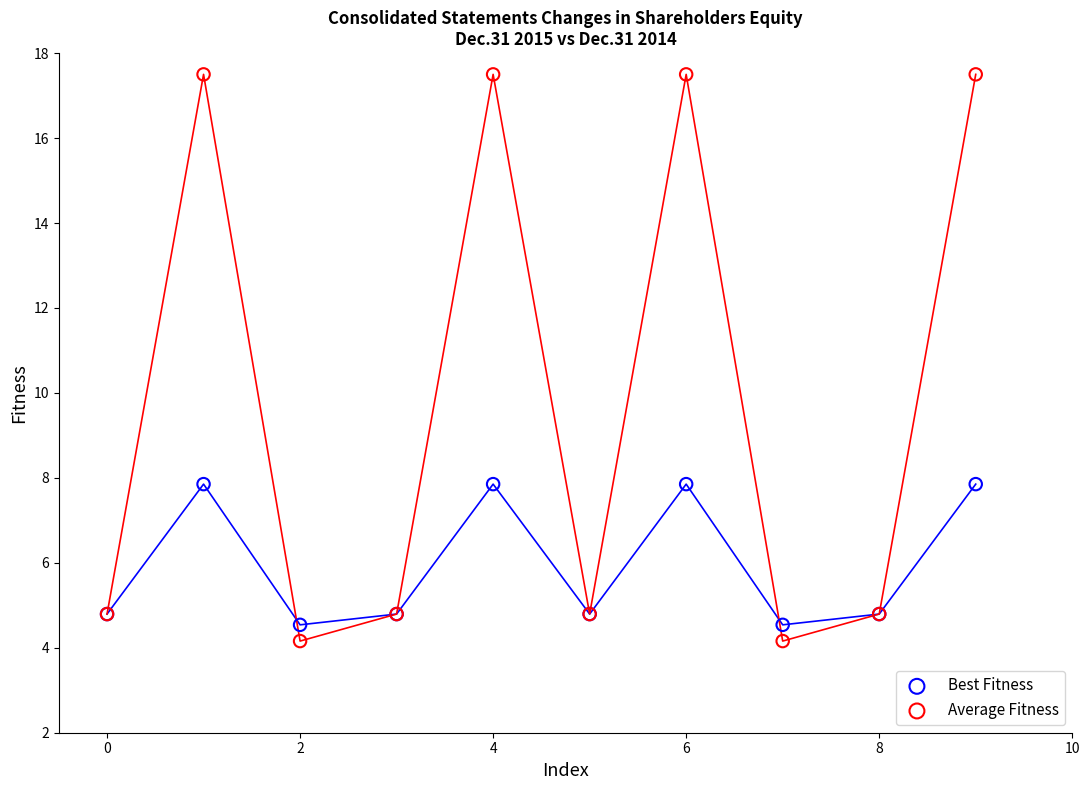

Which series contains the lowest Y value?

Average Fitness